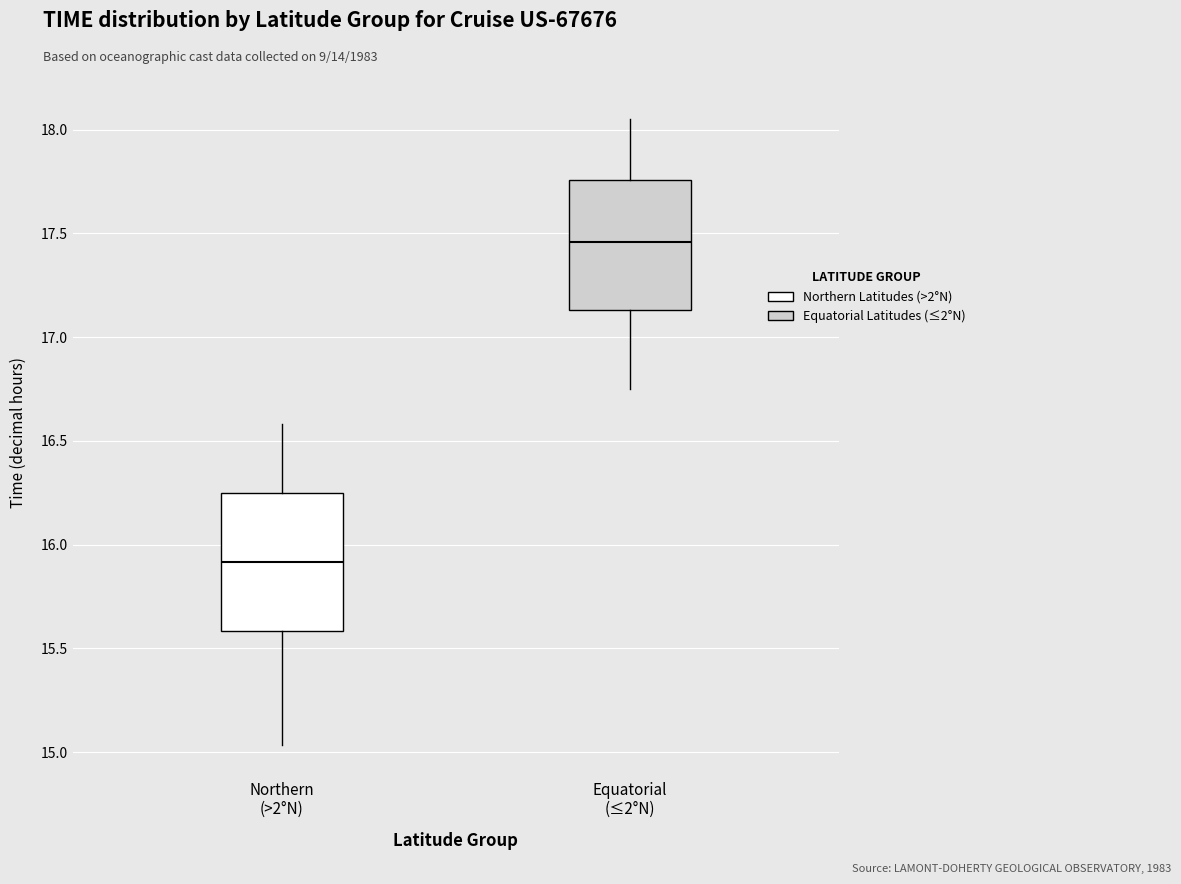

Which box's median line is the highest?

Equatorial (≤2°N)